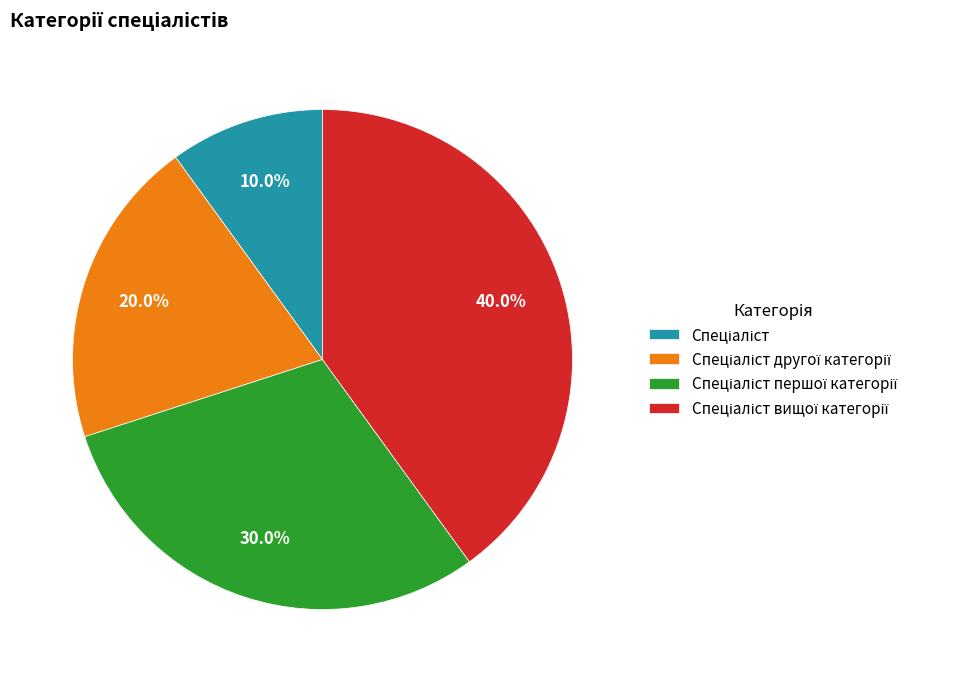

Is there any slice that represents more than half of the pie?

No